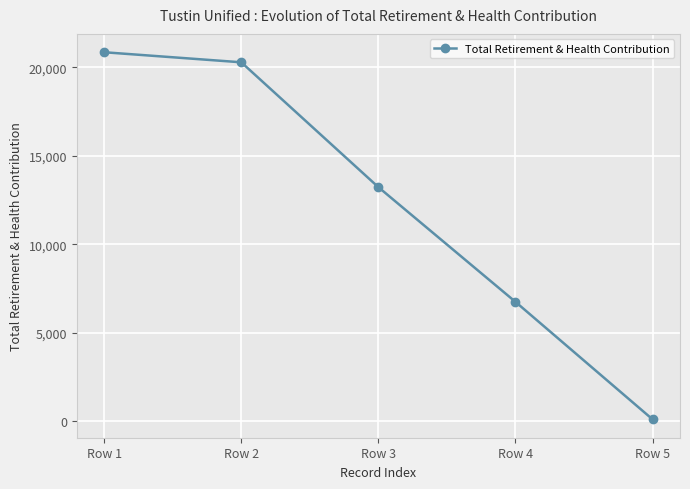

Which has a higher value, Row 3 or Row 4?

Row 3